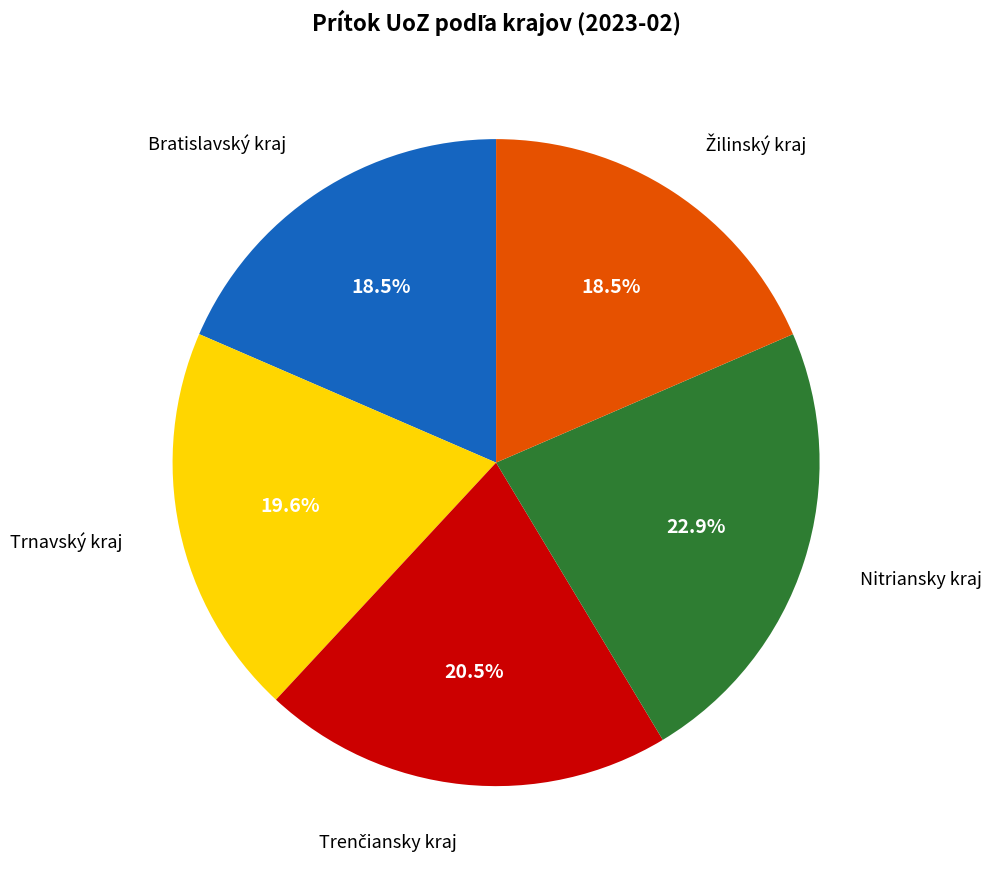

Is there a majority slice in this chart?

No